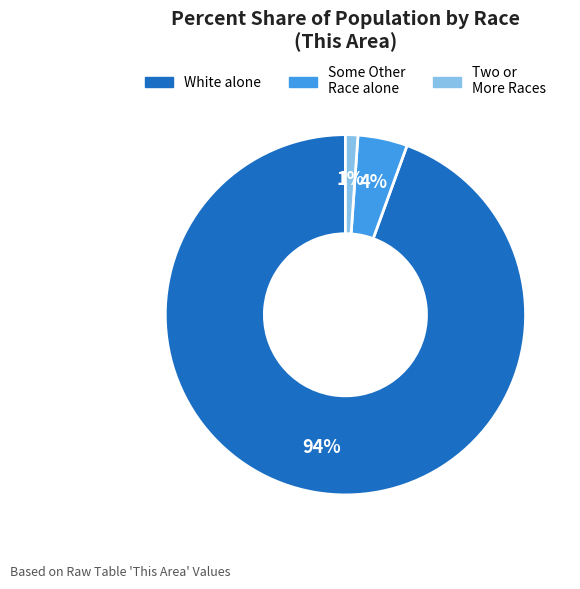

How many segments does this pie chart have?

3